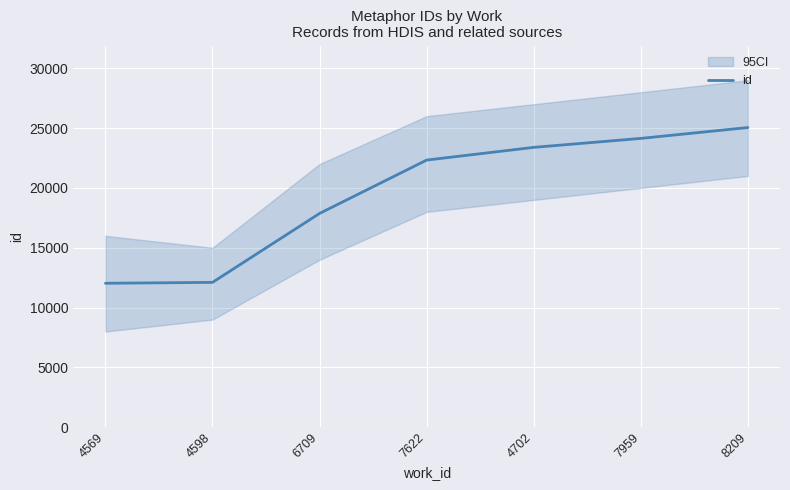

What is the difference between the values at 4569 and 4702?

11356